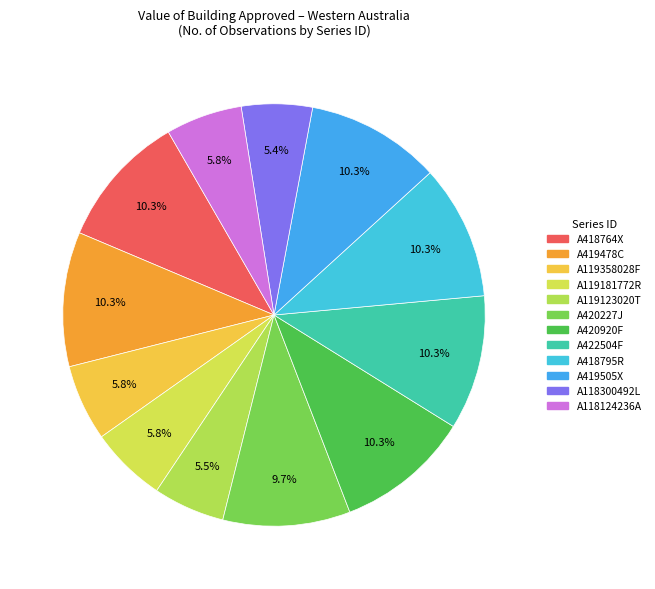

What percentage is the A422504F slice, to the nearest percent?

10%